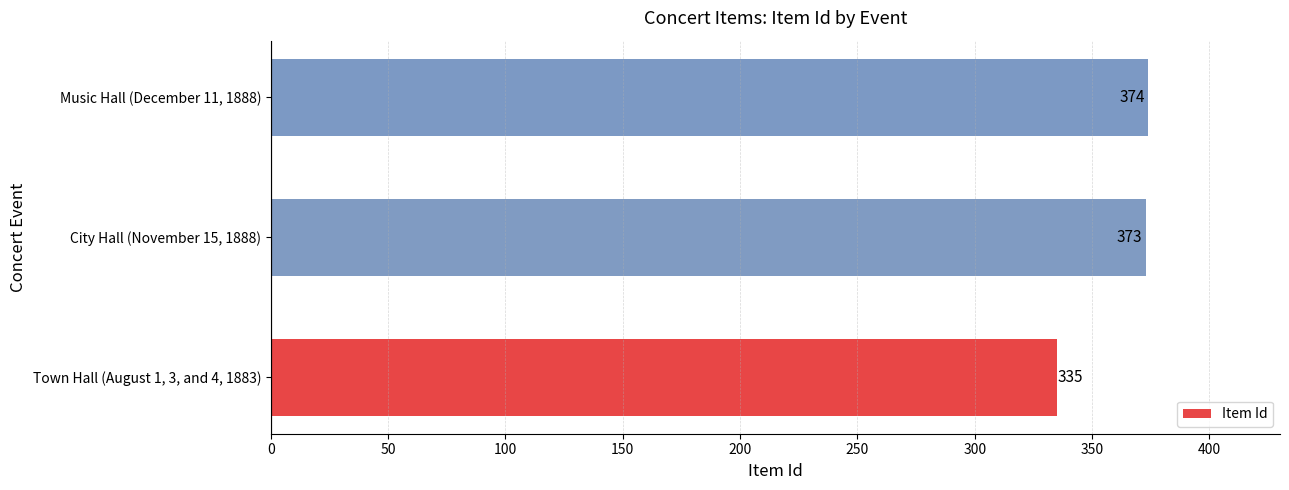

What is the difference between the maximum and minimum values?

39